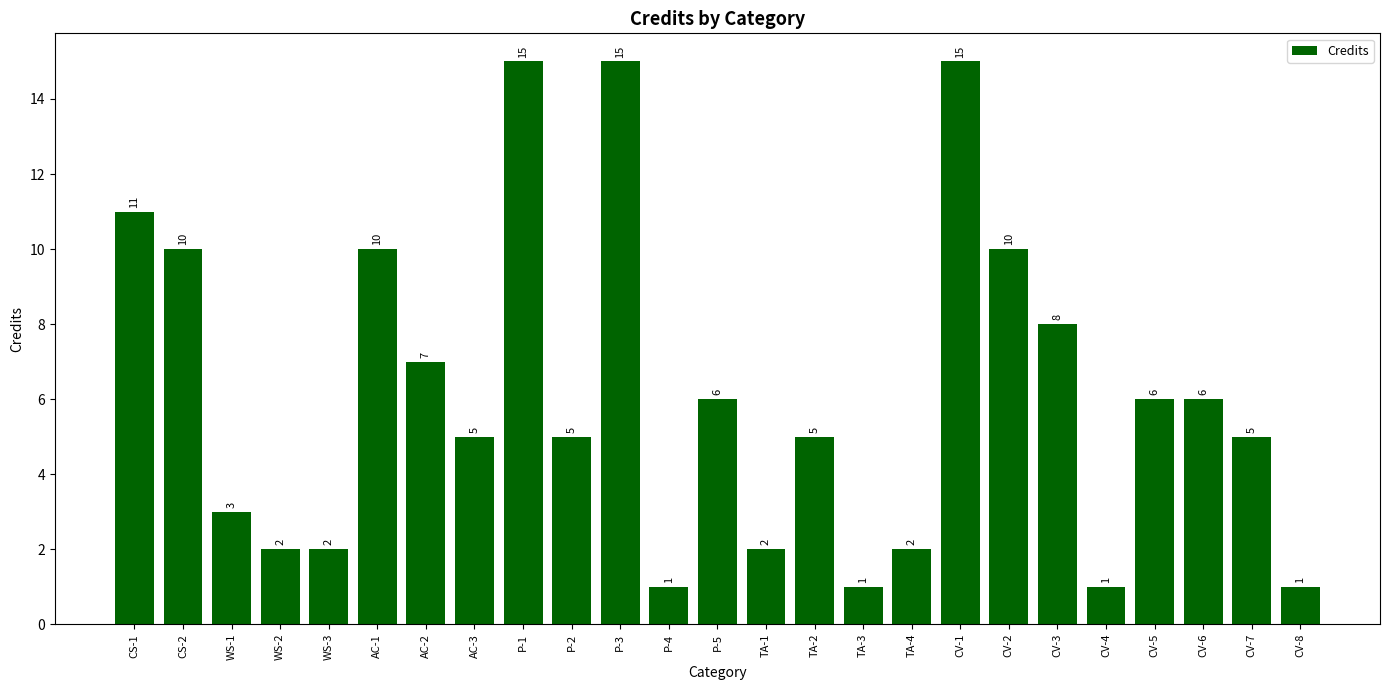

What is the label of the 20th bar from the left?

CV-3